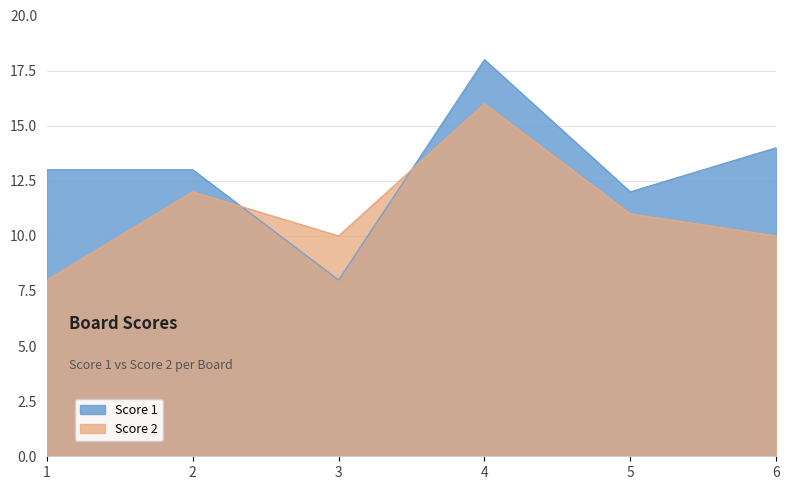

How many lines are shown in the chart?

2